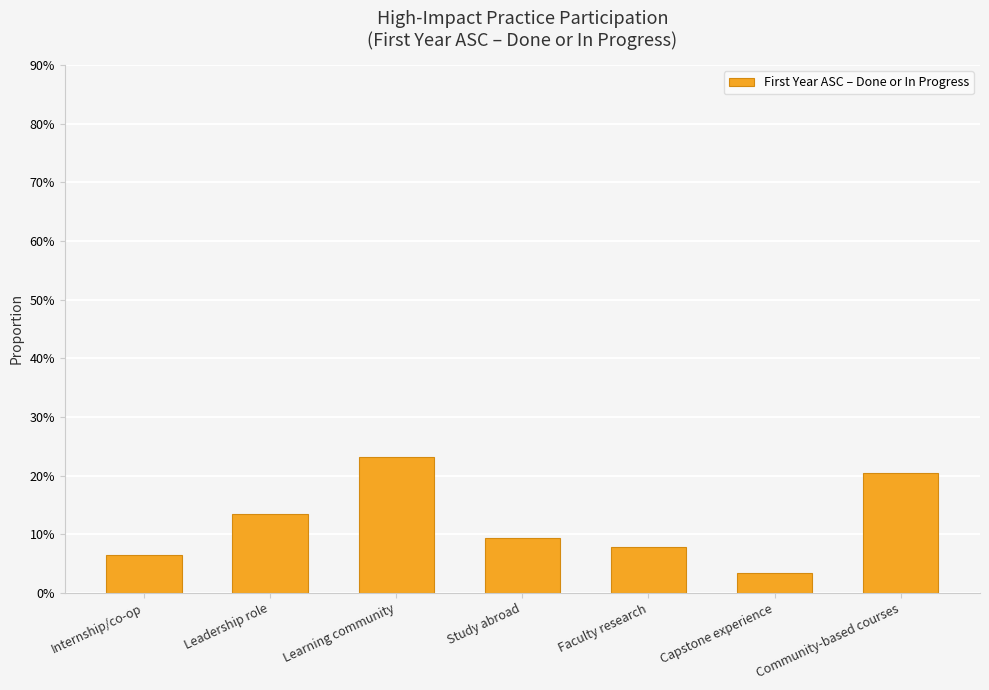

Are the bars horizontal?

No